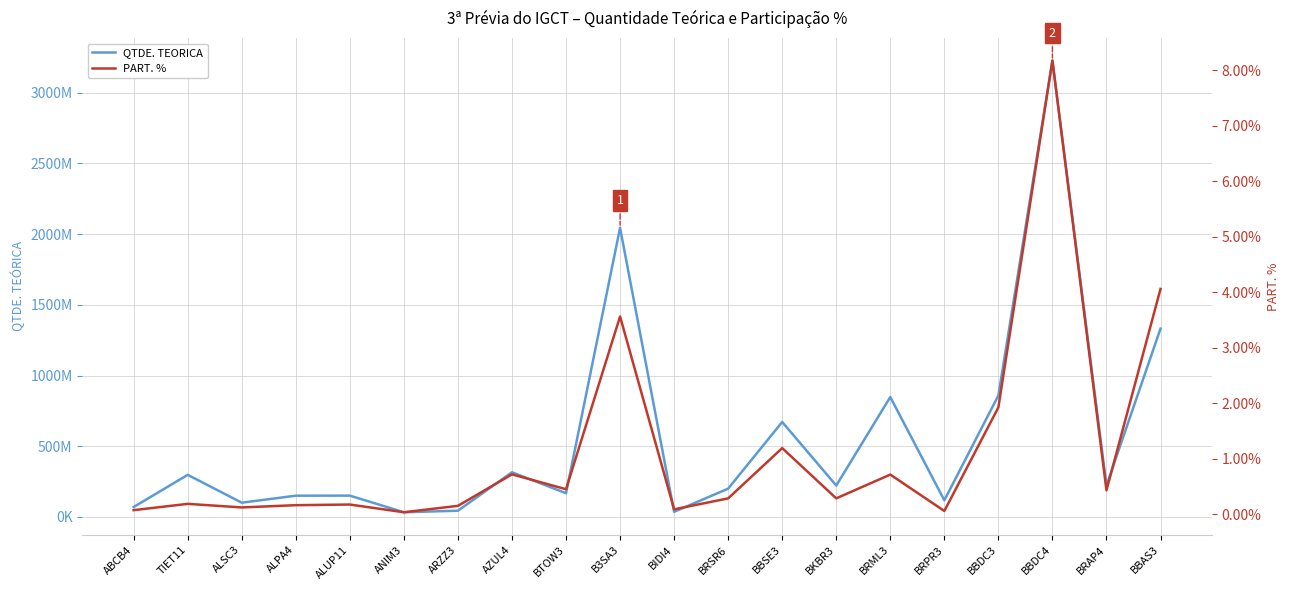

Is the value of PART. % at BIDI4 greater than the value of QTDE. TEORICA at BIDI4?

No